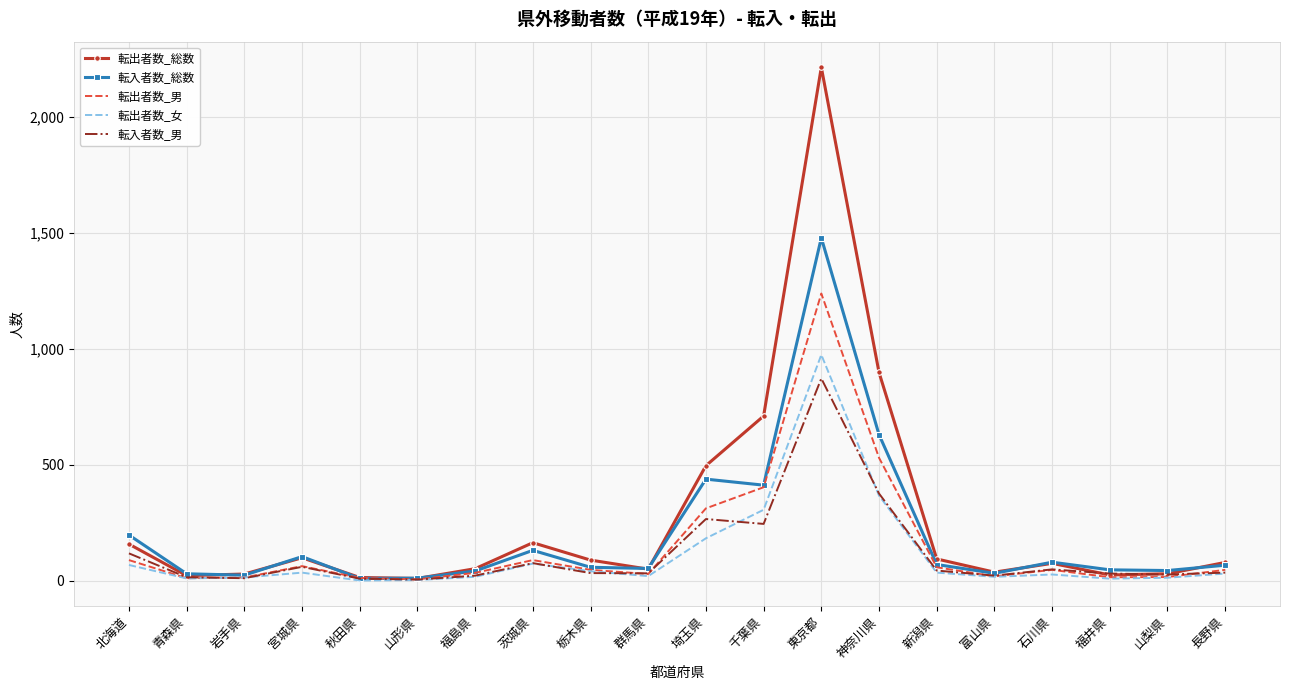

What is the maximum value for 転出者数_女?

975